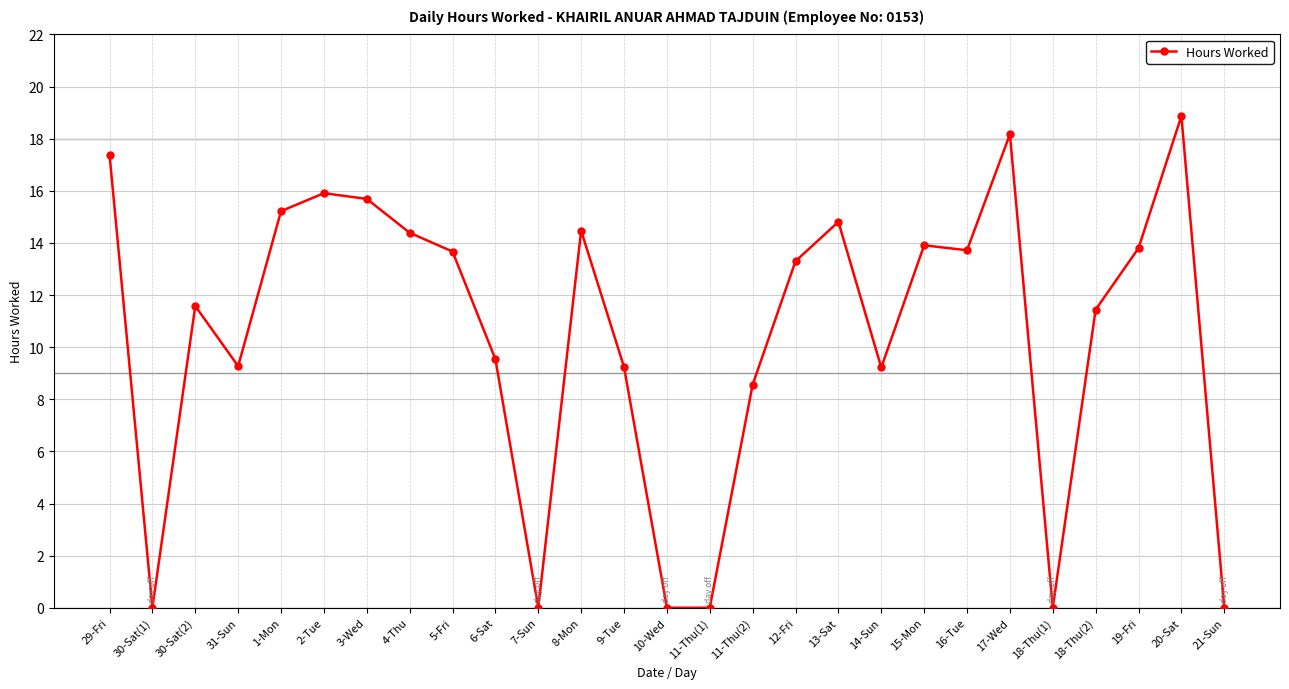

True or false: the data shows 0.0 at 30-Sat(1).

True